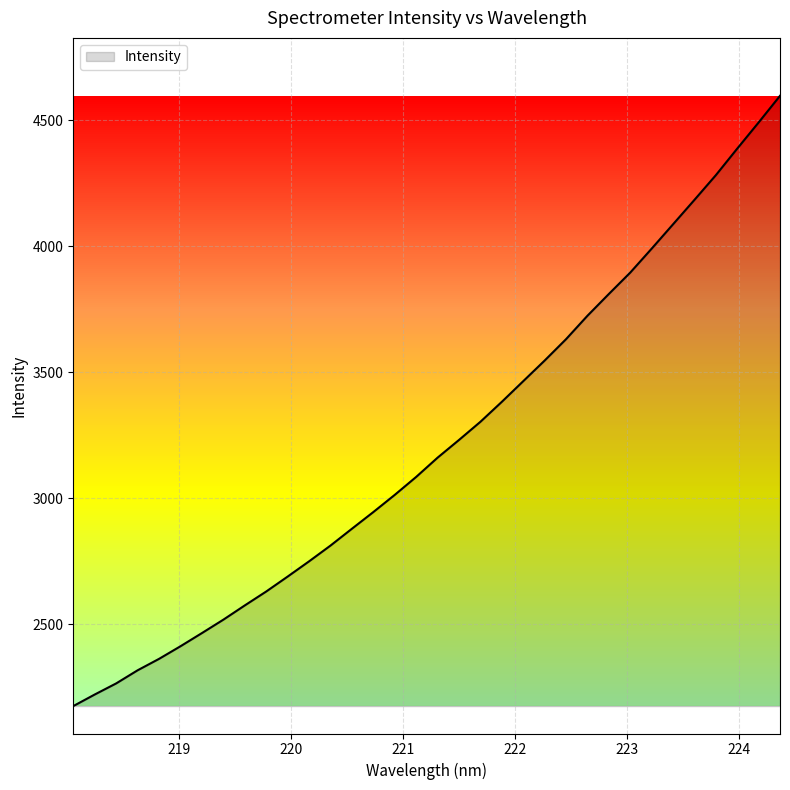

What is the maximum value shown in the chart?

4596.3